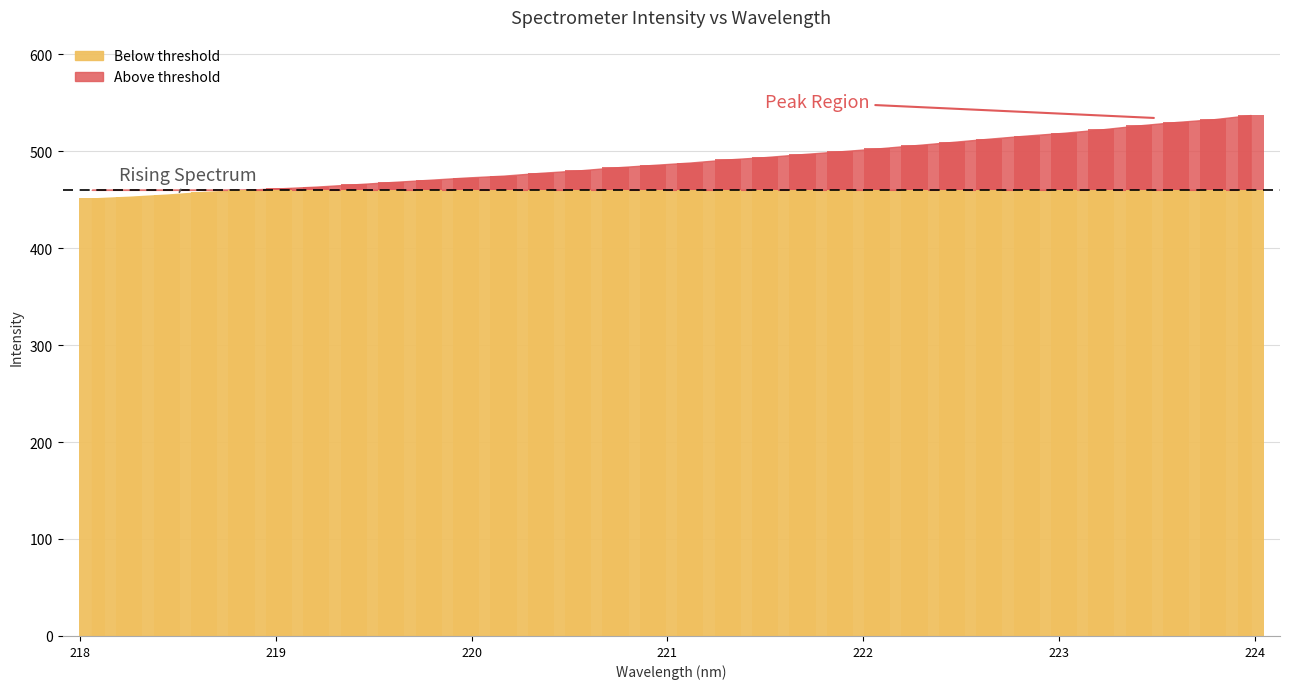

Are the bars grouped side by side (vs. stacked)?

No